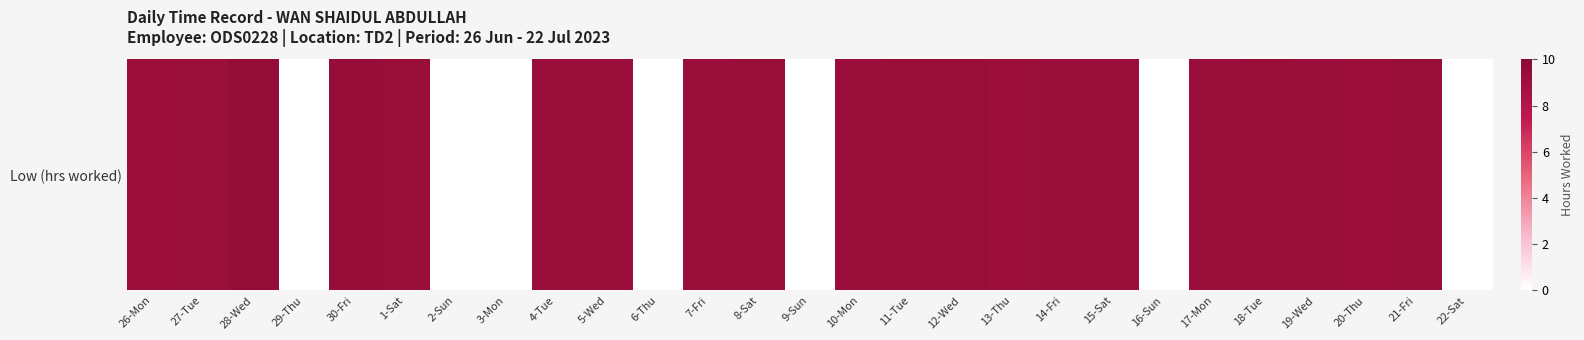

Which has a higher value, 27-Tue or 26-Mon?

27-Tue